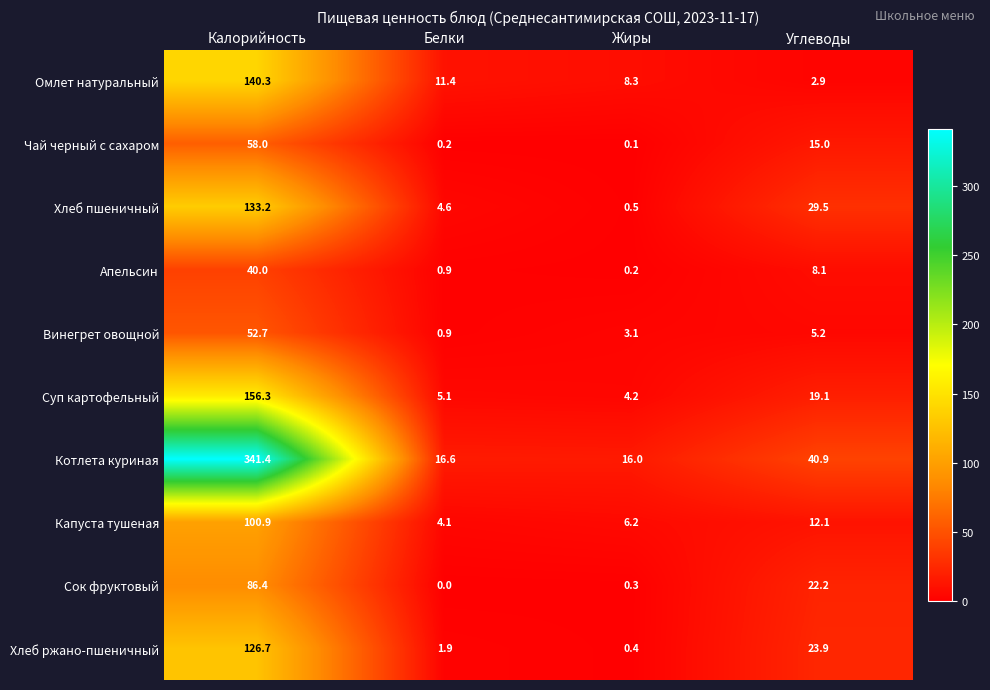

Where does the Омлет натуральный series first go above 11?

Калорийность